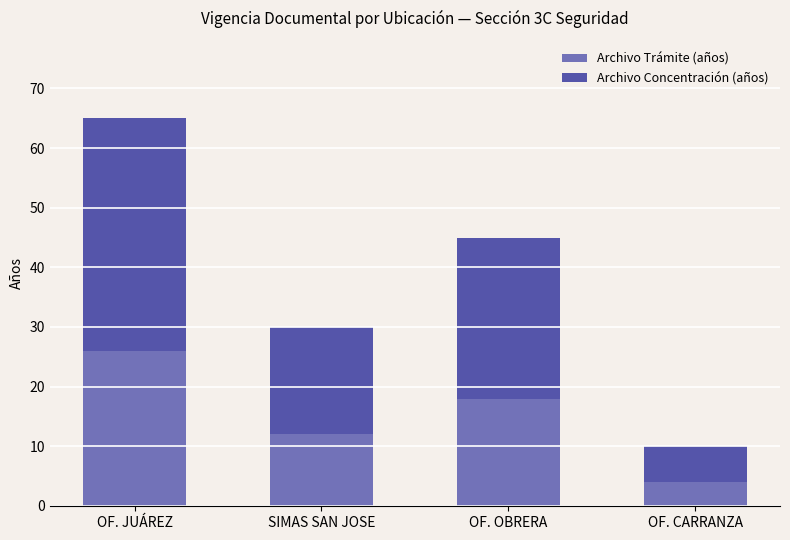

How many data points in Archivo Trámite (años) are less than 18?

2